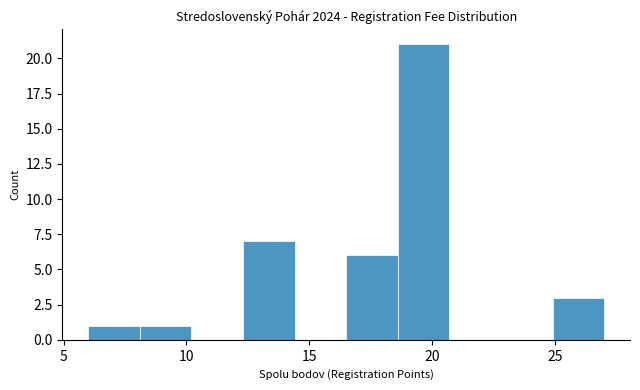

Reading left to right, transcribe this chart: for each bar, give the range it covers on the x-axis and its height. Neither the bar edges nor the heights are printed on the chart, so give them approximately, as read against the axes.

6.0 to 8.1: 1
8.1 to 10.2: 1
10.2 to 12.3: 0
12.3 to 14.4: 7
14.4 to 16.5: 0
16.5 to 18.6: 6
18.6 to 20.7: 21
20.7 to 22.8: 0
22.8 to 24.9: 0
24.9 to 27.0: 3